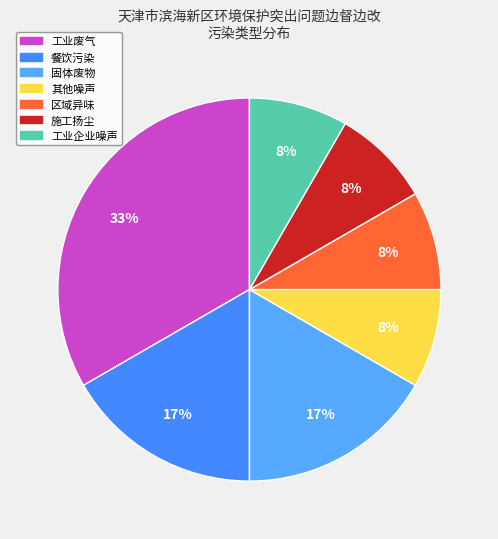

Does 餐饮污染 account for over 50% of the chart?

No